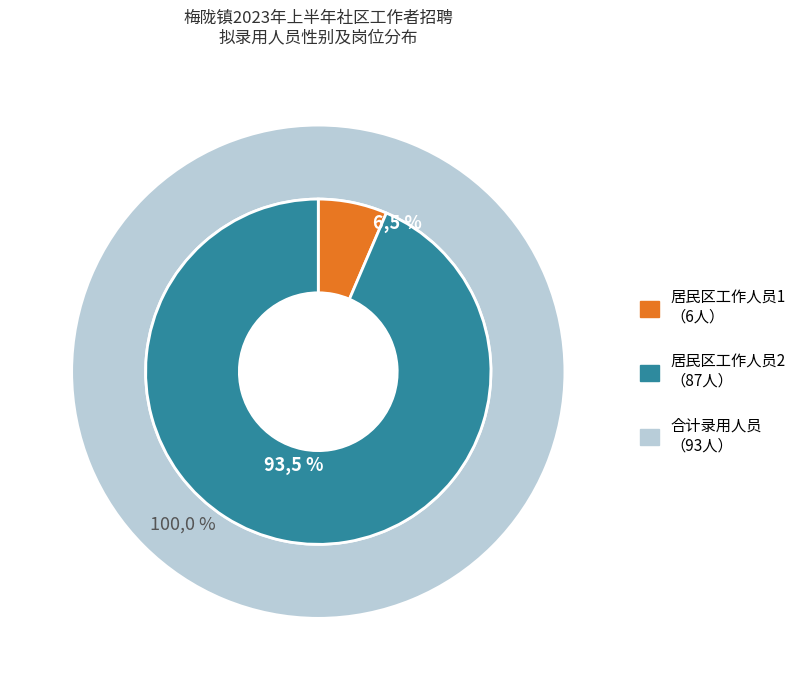

Which slice is the largest?

居民区工作人员2